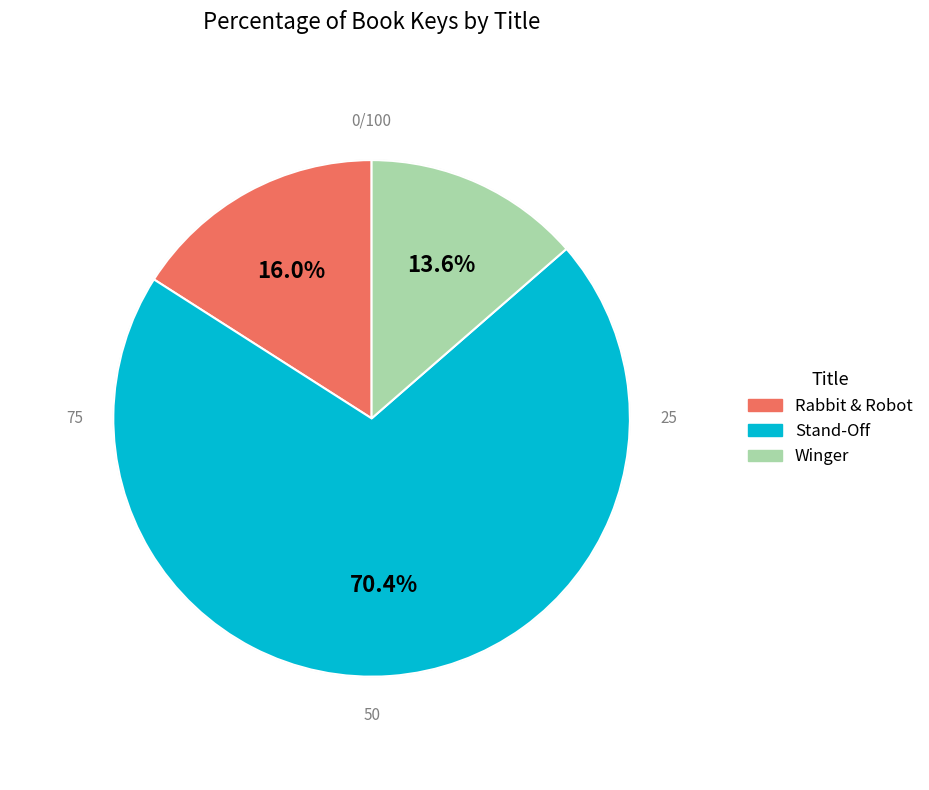

To the nearest percent, what is the combined percentage of Winger and Rabbit & Robot?

30%